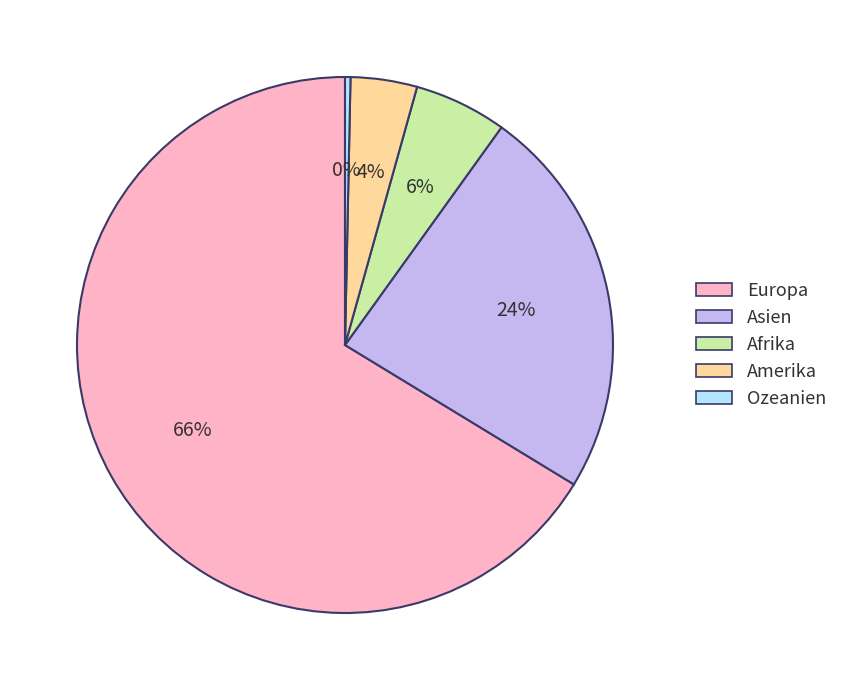

To the nearest percent, what is the combined percentage of Amerika and Afrika?

10%